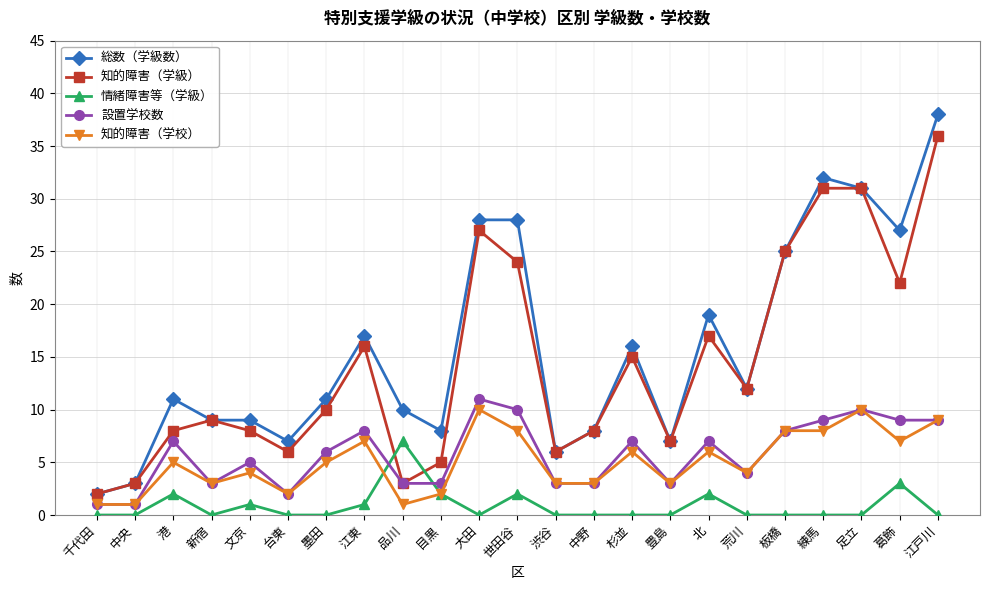

Reading left to right, transcribe all the data shown in this chart.

総数（学級数）: 2	3	11	9	9	7	11	17	10	8	28	28	6	8	16	7	19	12	25	32	31	27	38
知的障害（学級）: 2	3	8	9	8	6	10	16	3	5	27	24	6	8	15	7	17	12	25	31	31	22	36
情緒障害等（学級）: 0	0	2	0	1	0	0	1	7	2	0	2	0	0	0	0	2	0	0	0	0	3	0
設置学校数: 1	1	7	3	5	2	6	8	3	3	11	10	3	3	7	3	7	4	8	9	10	9	9
知的障害（学校）: 1	1	5	3	4	2	5	7	1	2	10	8	3	3	6	3	6	4	8	8	10	7	9